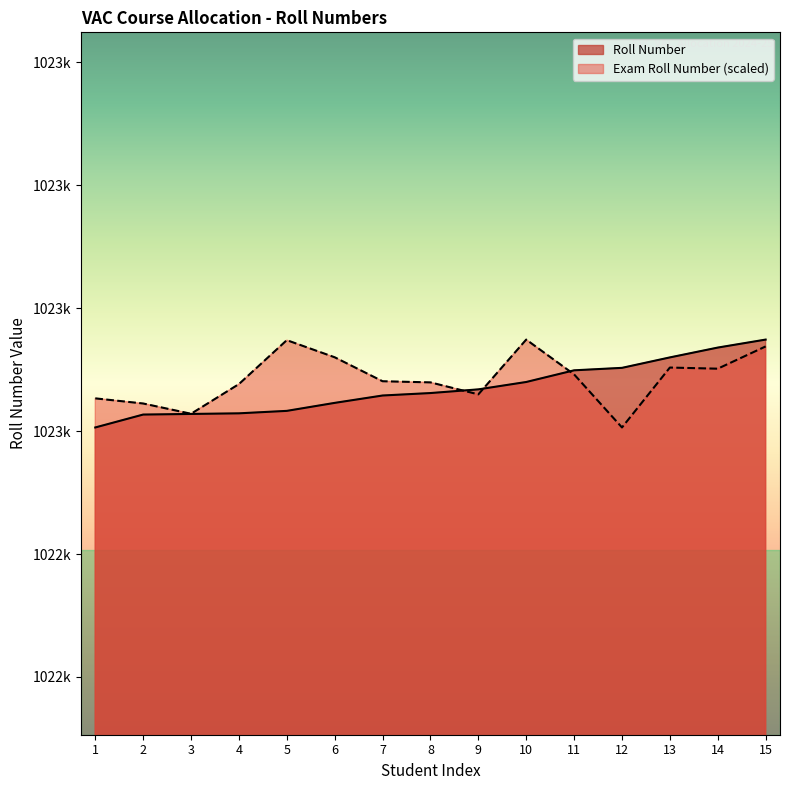

What is the average value of the Exam Roll Number series?

1023085.5